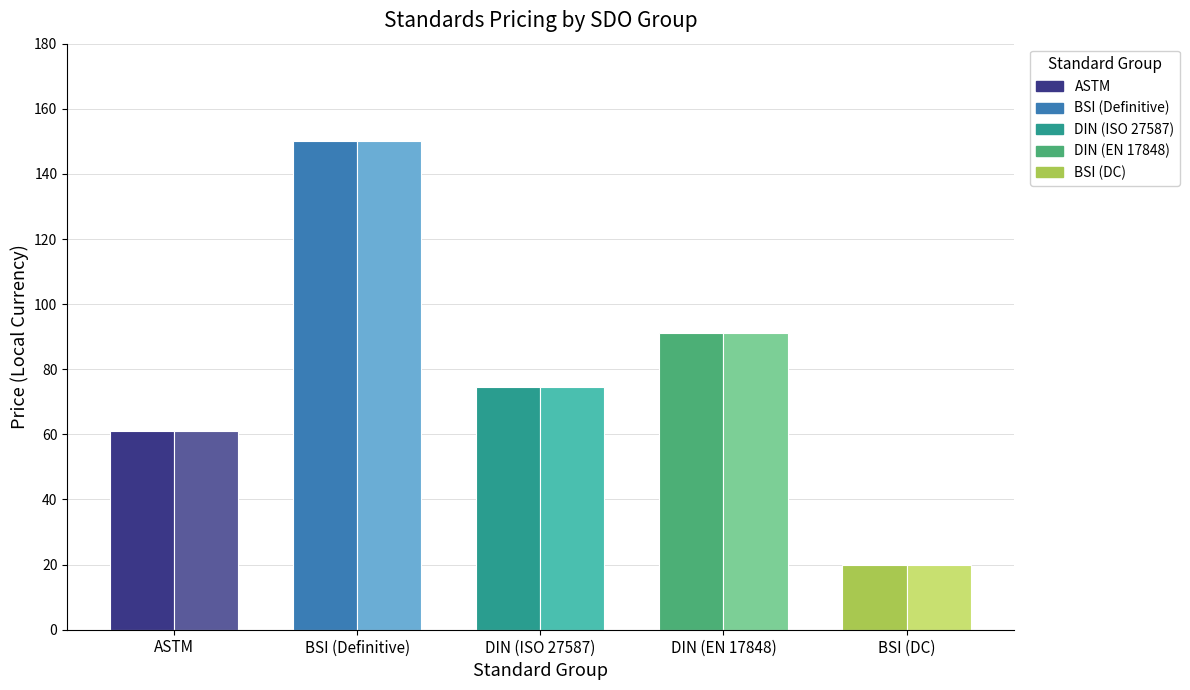

What is the label of the 1st bar from the right?

BSI (DC)